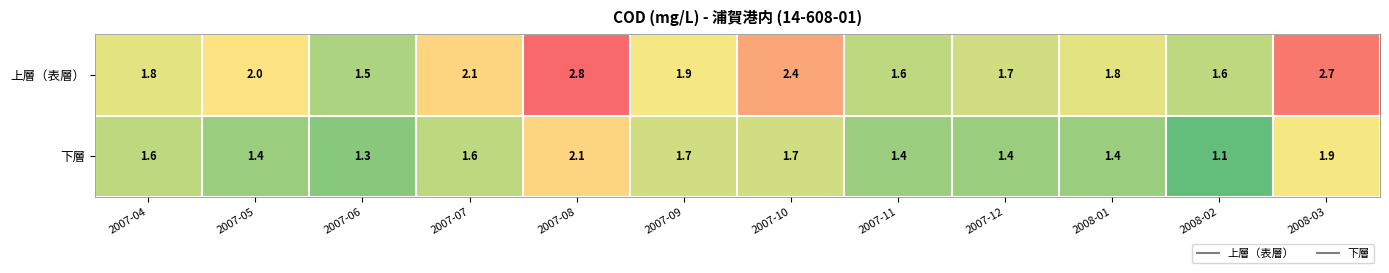

What is the difference between the 上層（表層） values at 2008-02 and 2007-10?

0.8